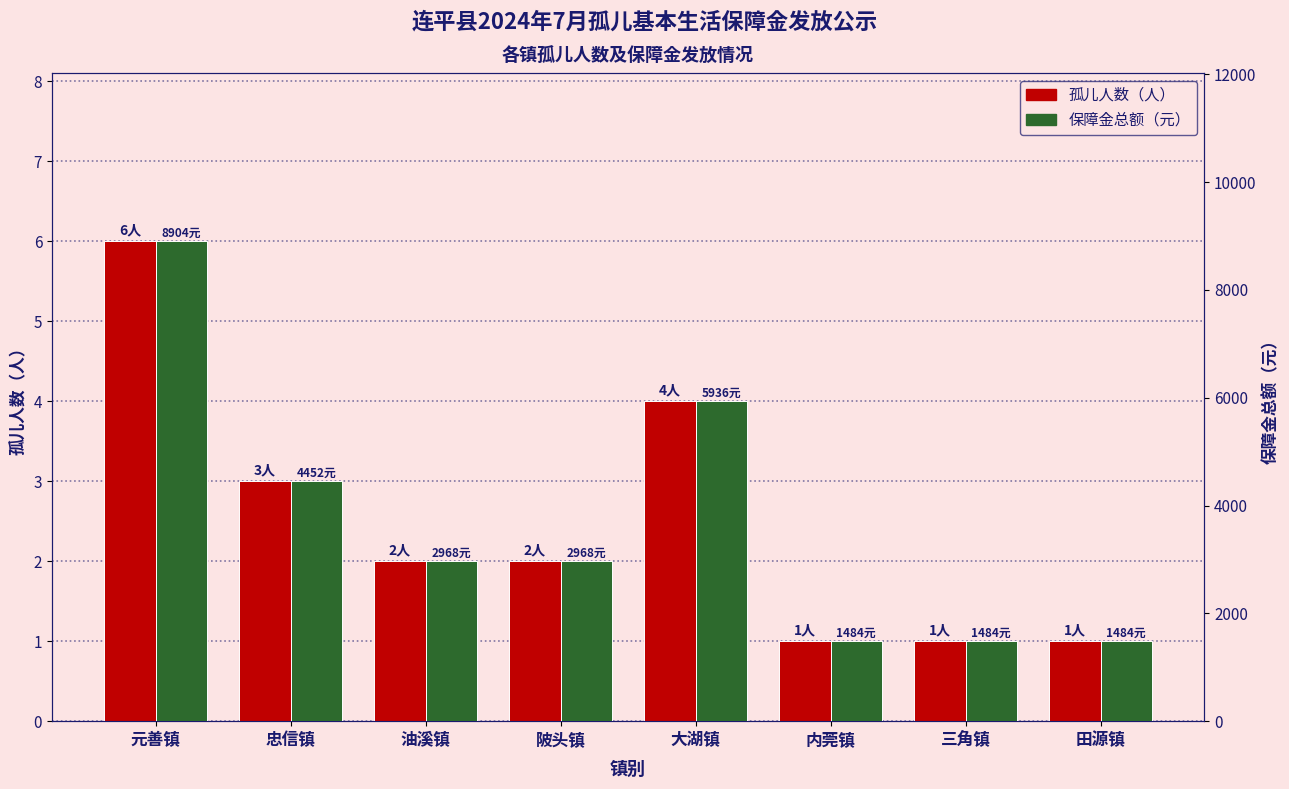

What is the value of the 孤儿人数（人） bar at the 4th from the left?

2